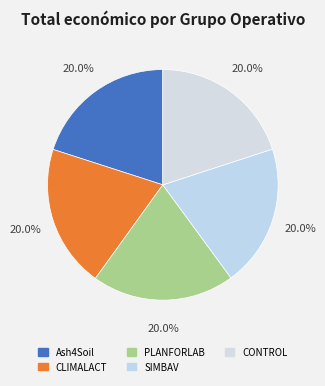

Count the number of slices in the pie.

5